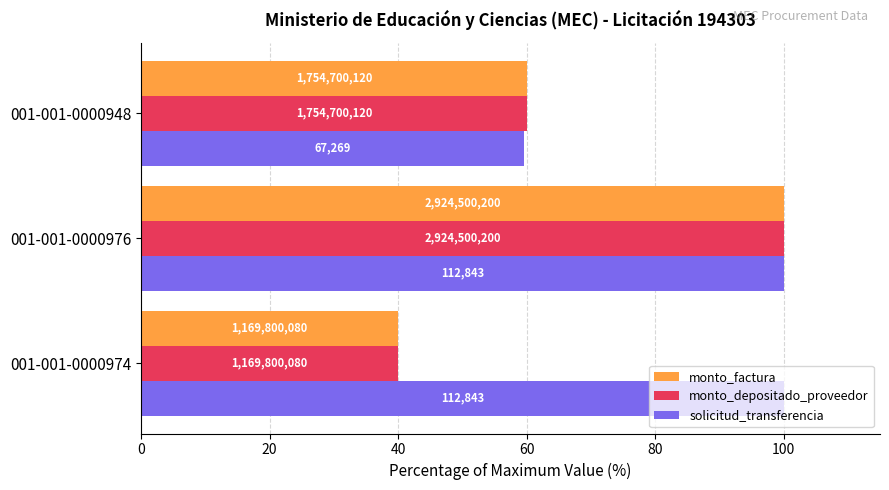

What are all the series names shown in the legend?

monto_factura, monto_depositado_proveedor, solicitud_transferencia